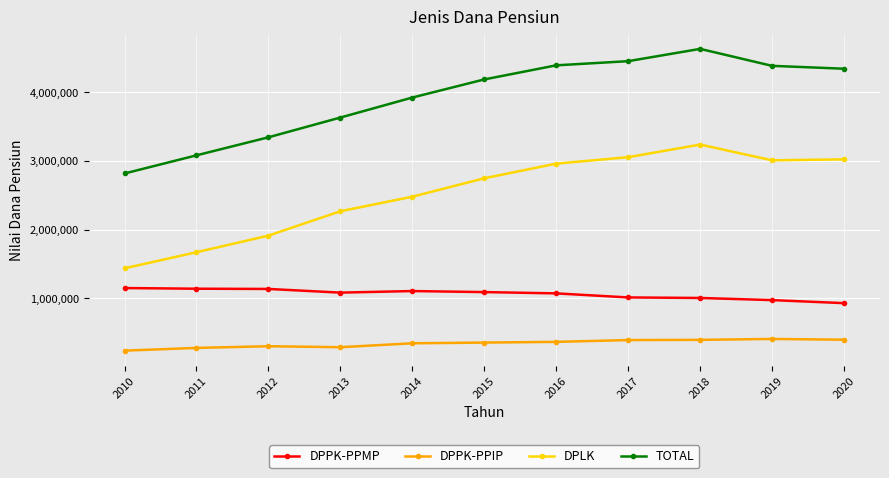

Rank the series by their average value, from highest to lowest.

TOTAL, DPLK, DPPK-PPMP, DPPK-PPIP